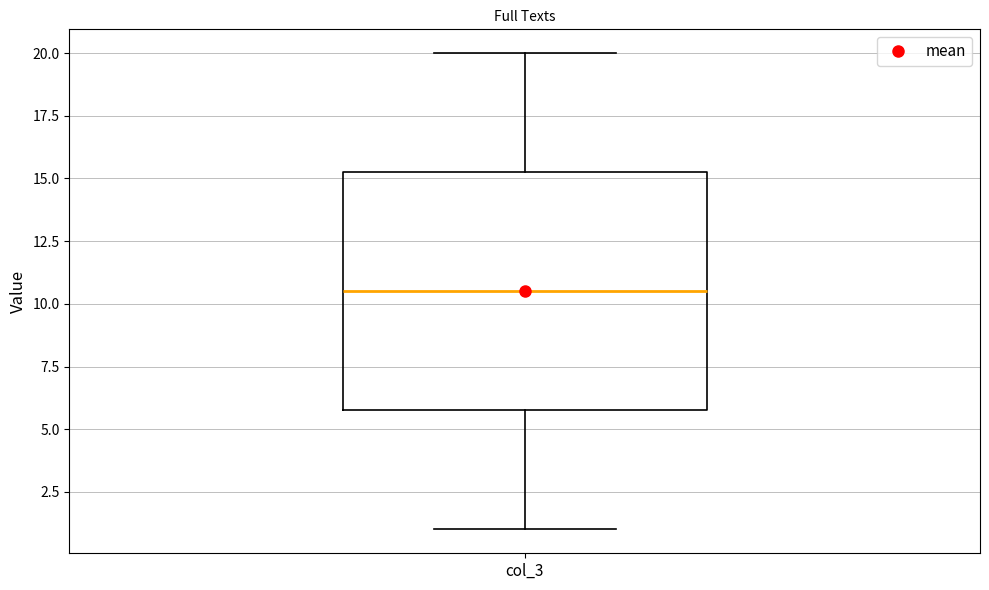

Where does the upper whisker of the box for col_3 end on the y-axis? The values are not printed on the chart, so give them approximately, as read against the axis.

20.0